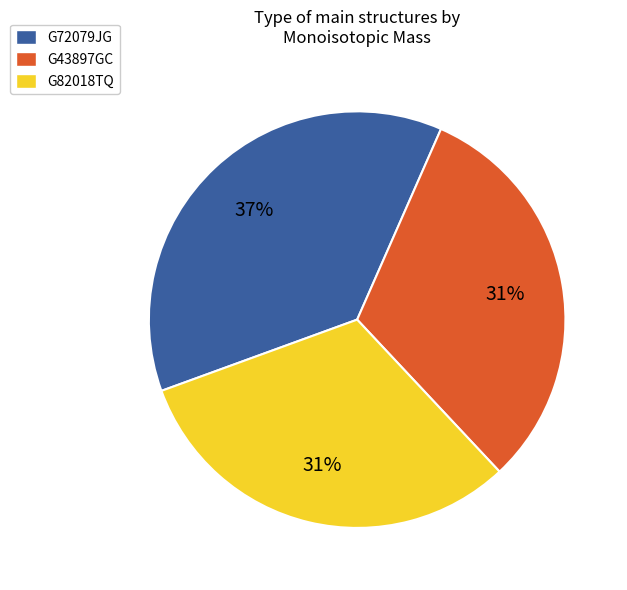

To the nearest percent, what portion does G82018TQ represent?

31%